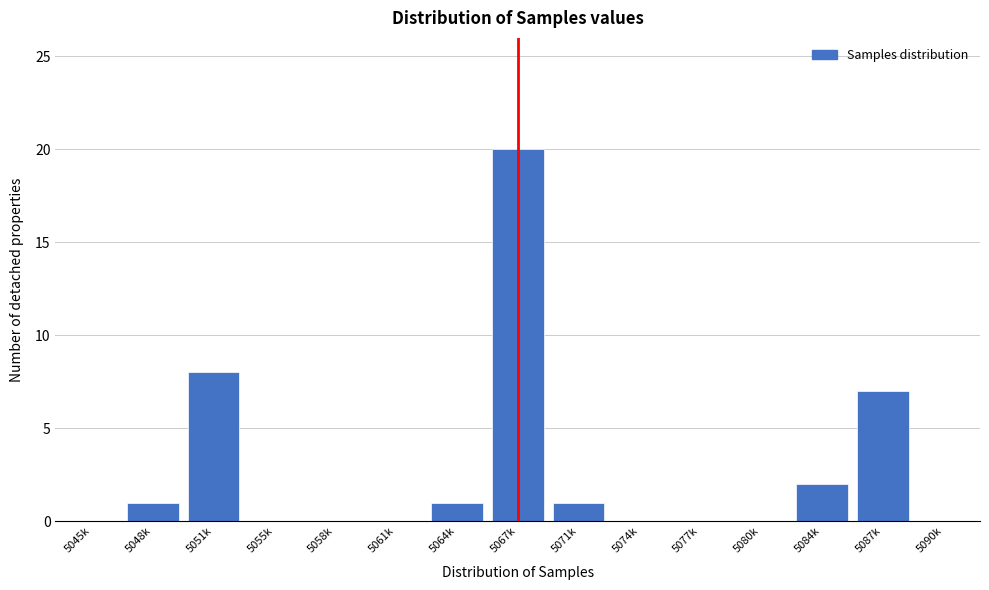

Reading left to right, extract all data points from this chart.

5045k=0	5048k=1	5051k=8	5055k=0	5058k=0	5061k=0	5064k=1	5067k=20	5071k=1	5074k=0	5077k=0	5080k=0	5084k=2	5087k=7	5090k=0